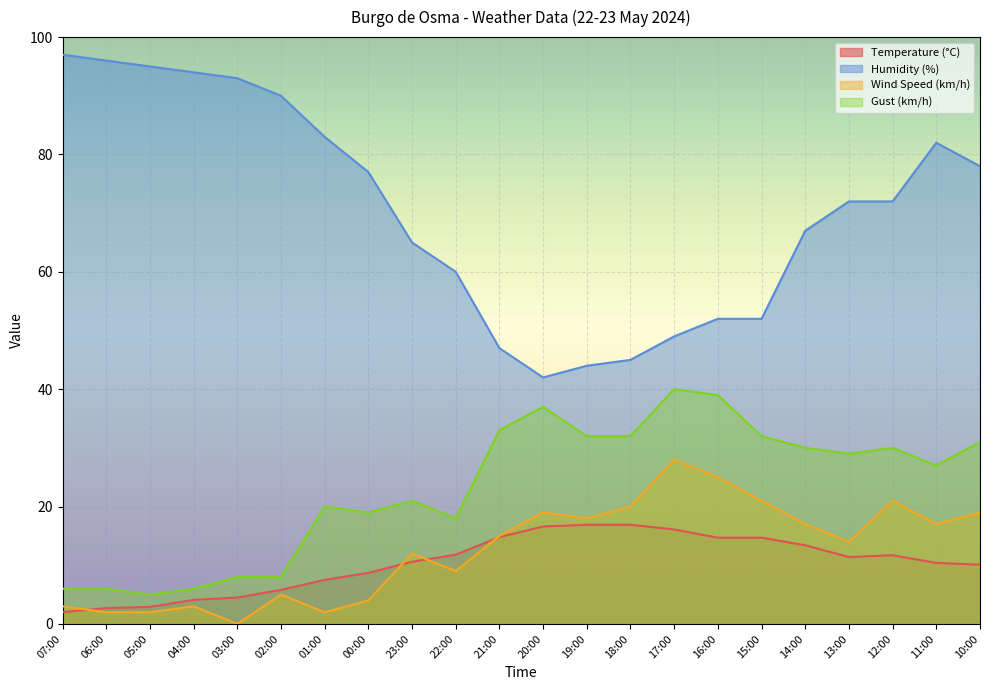

What is the maximum value shown in the chart?

97.0